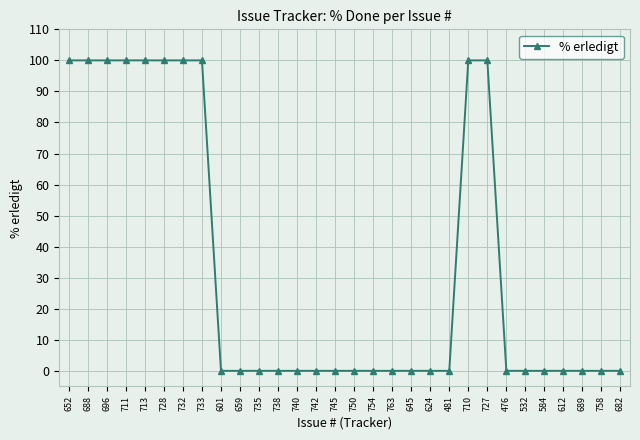

What is the difference between the maximum and minimum values?

100